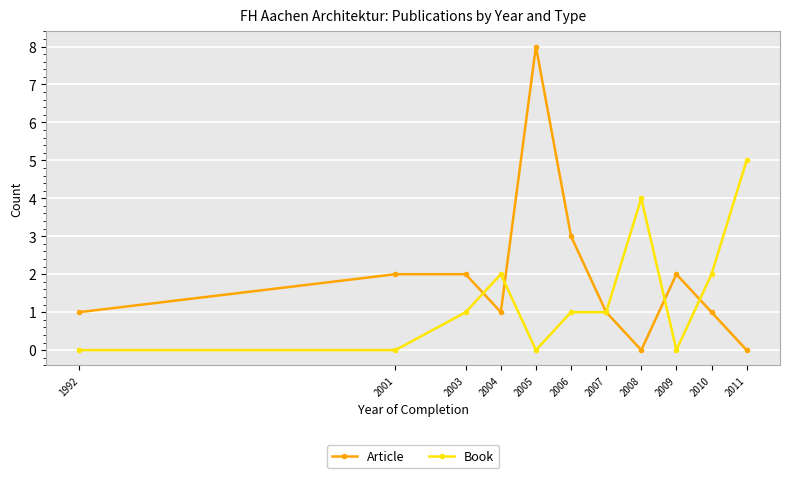

At which category is the sum across all series the highest?

2005